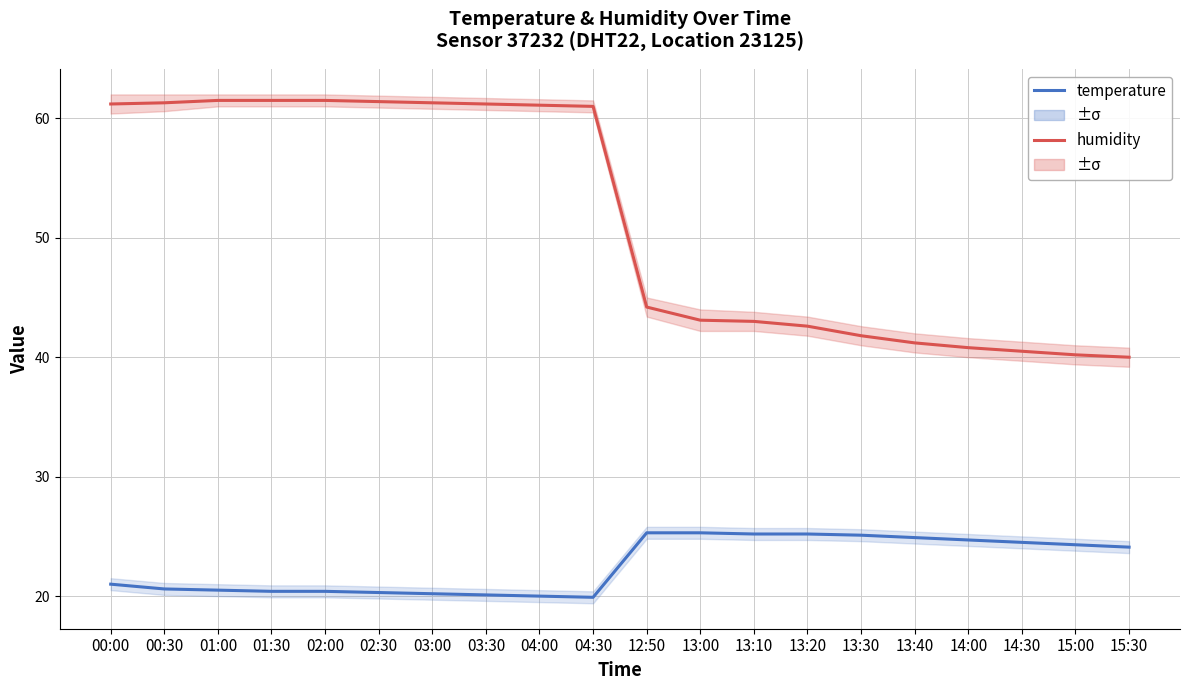

Which series changed the most between 04:00 and 13:30?

humidity